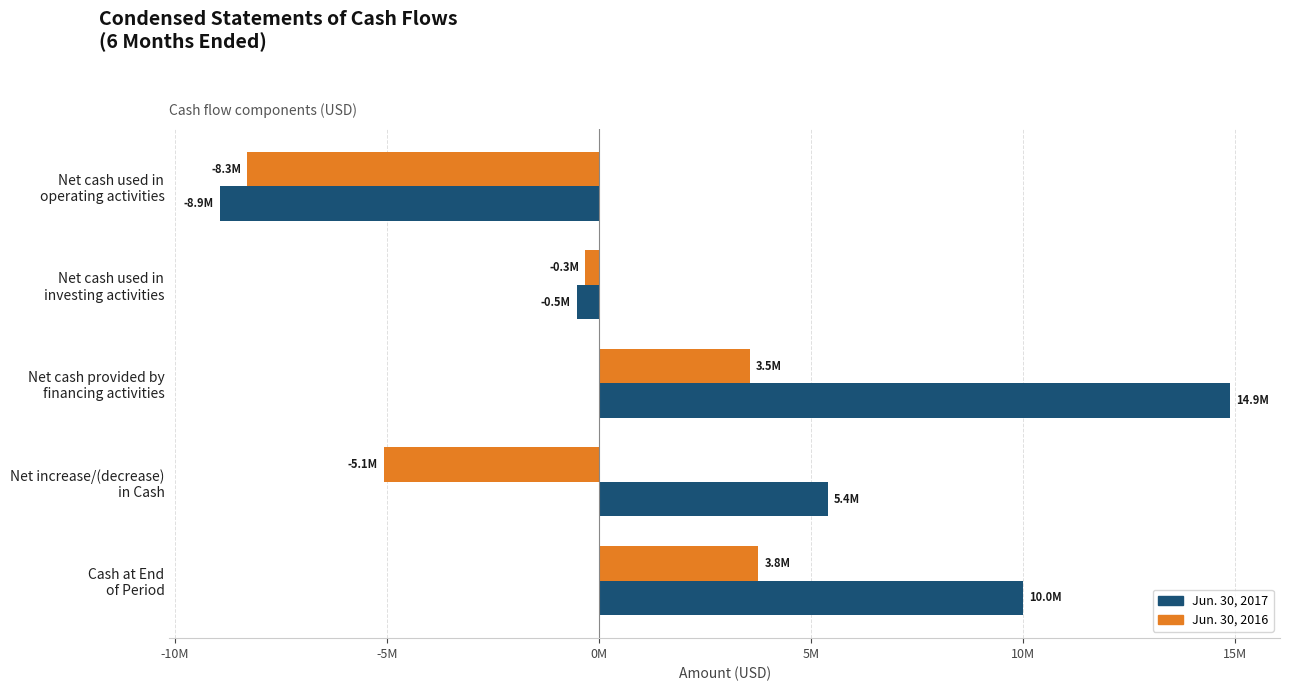

List the series in order of their peak value, highest first.

Jun. 30, 2017, Jun. 30, 2016